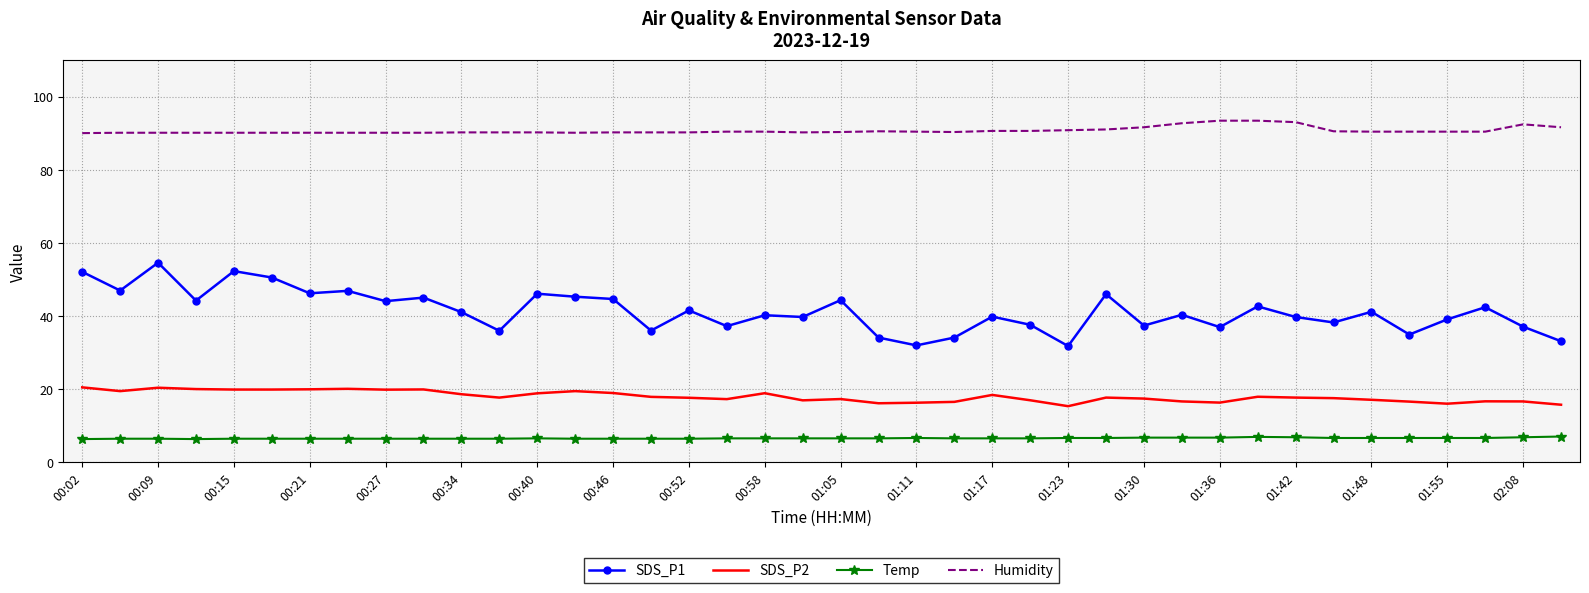

Which series has the largest total across all categories?

Humidity